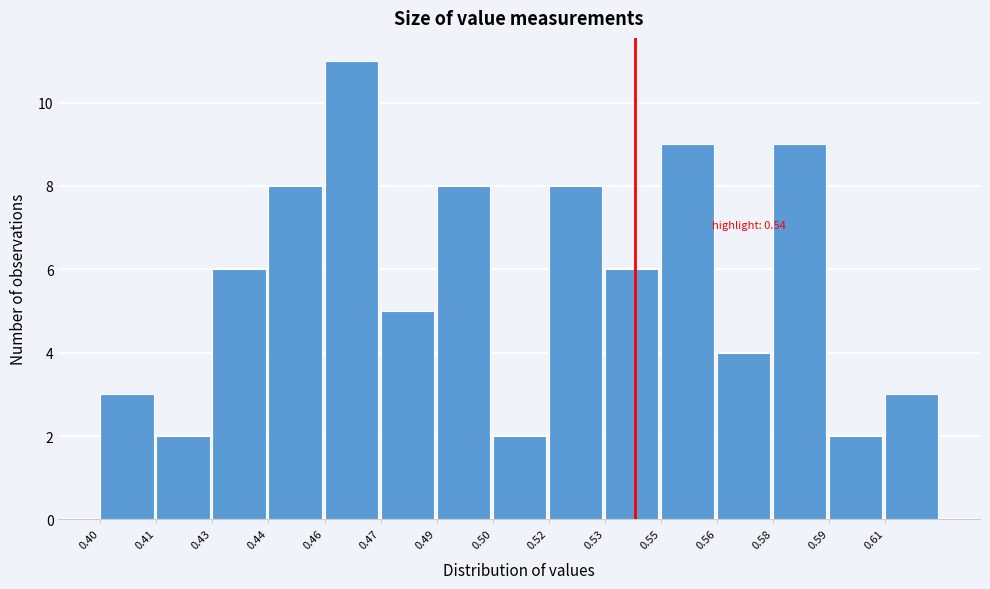

Reading right to left, list all the values displayed in this chart.

3	2	9	4	9	6	8	2	8	5	11	8	6	2	3